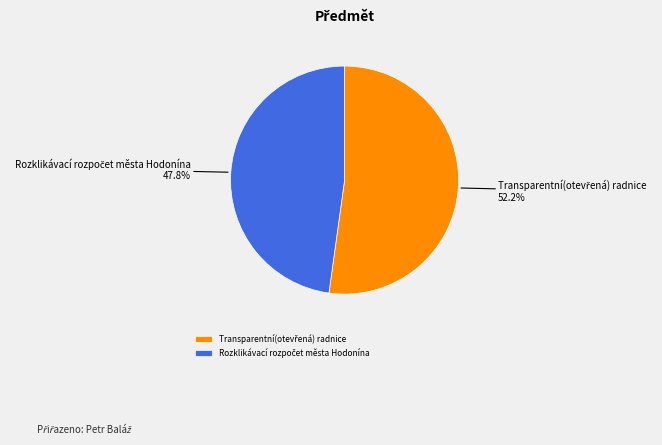

Does any single category account for the majority?

Yes